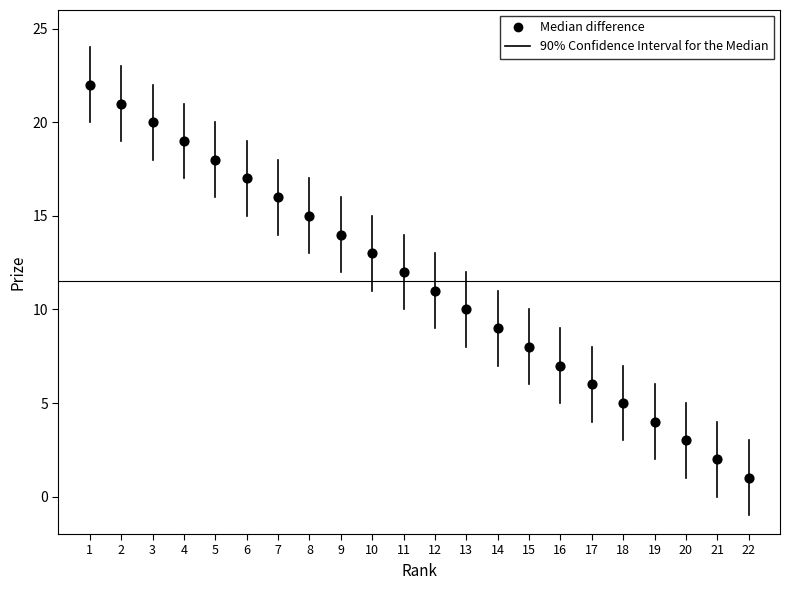

What is the range of X values (max minus min)?

21